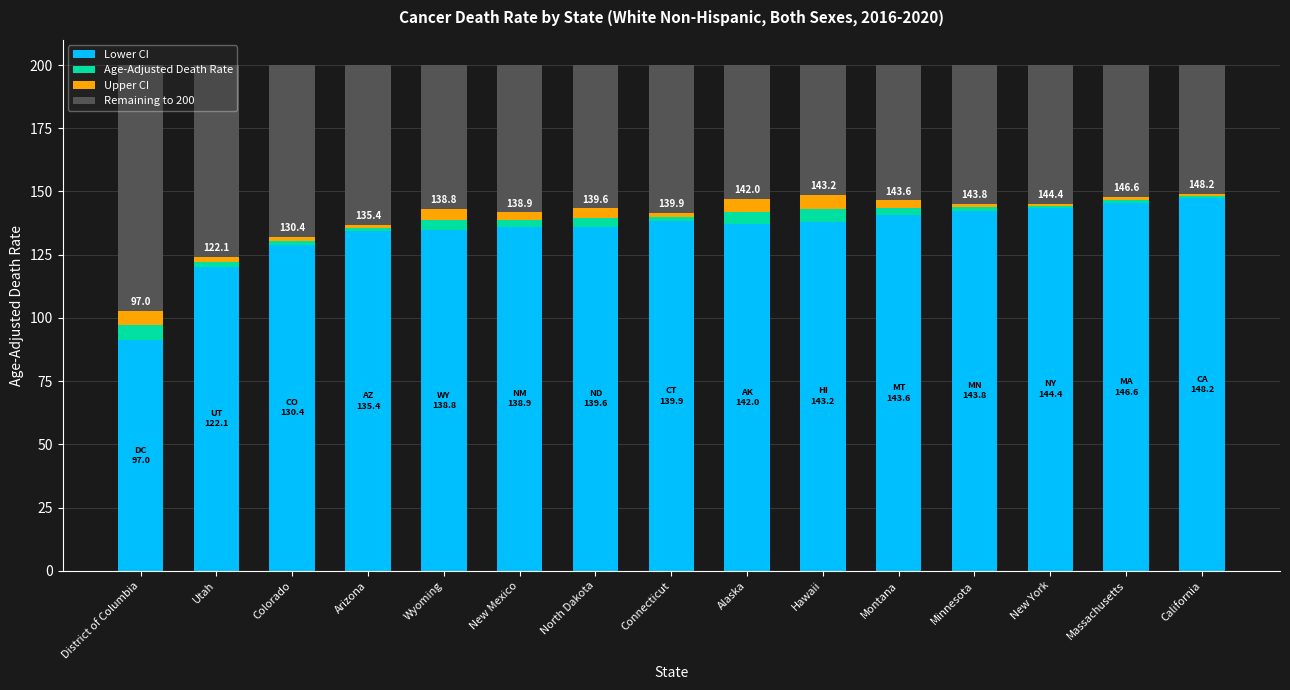

What is the sum of all Lower CI values?

2014.1